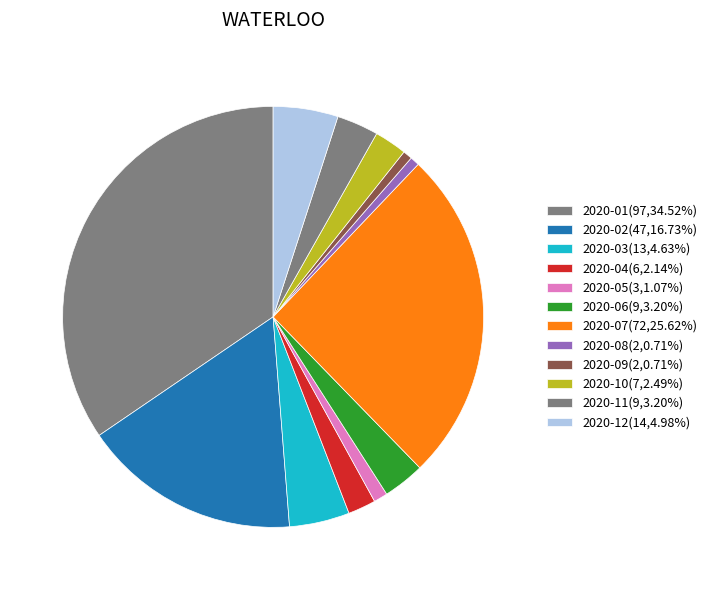

How many slices are in this pie chart?

12